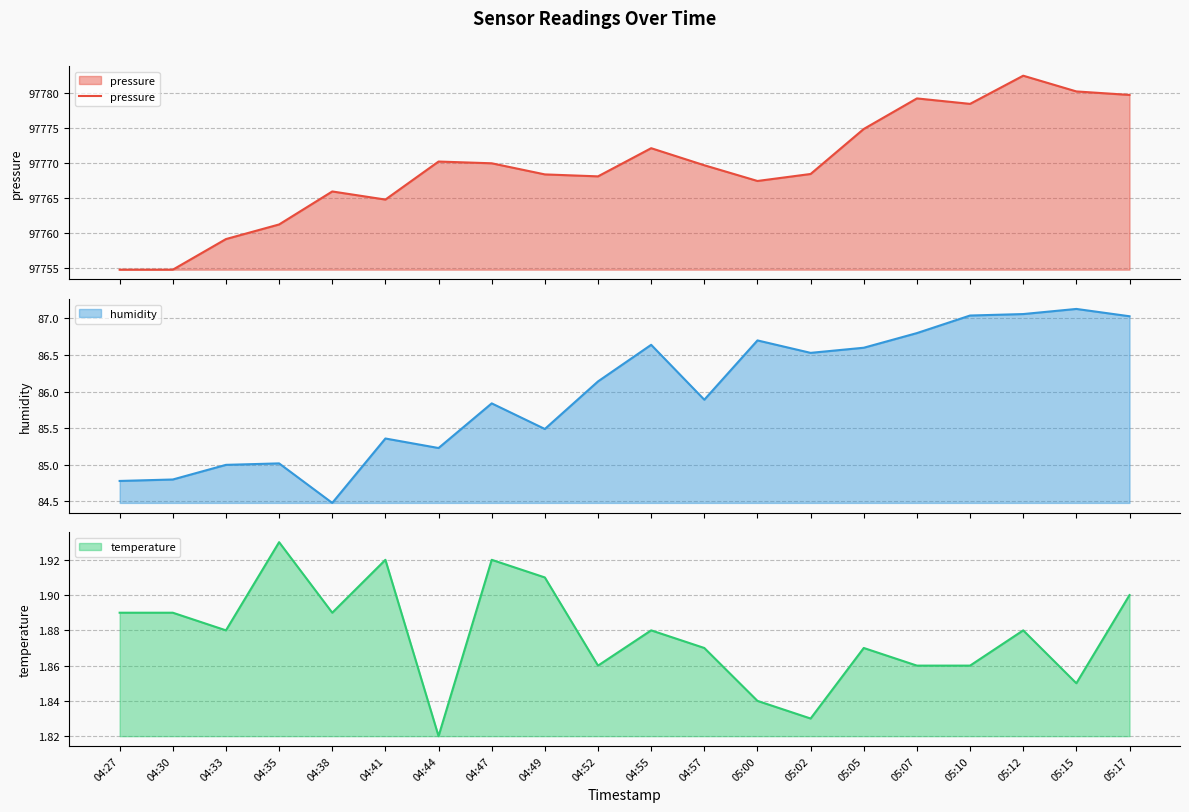

What is the greatest value displayed?

97782.5